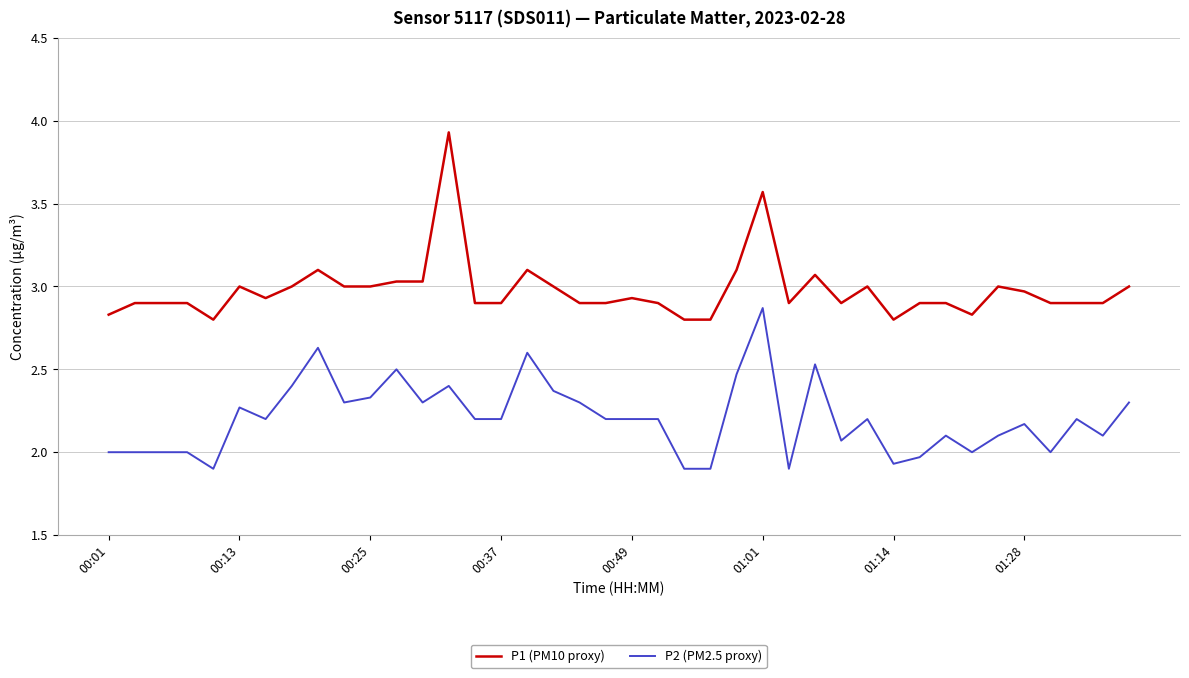

What are all the series names shown in the legend?

P1 (PM10 proxy), P2 (PM2.5 proxy)